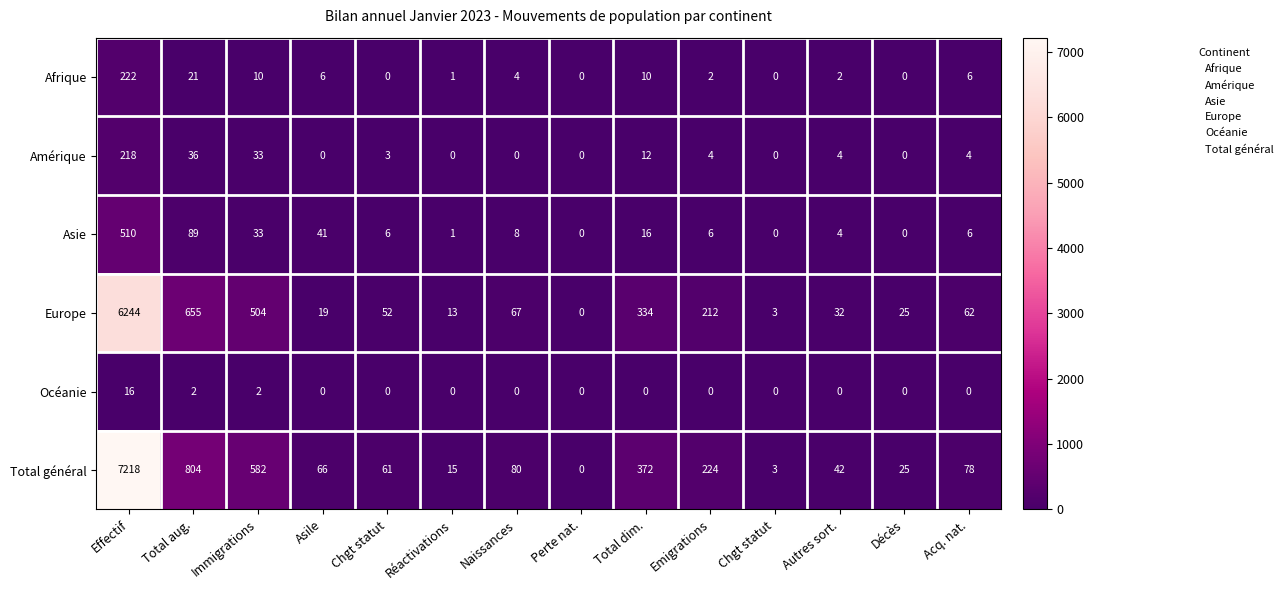

Count the number of data series in this chart.

6